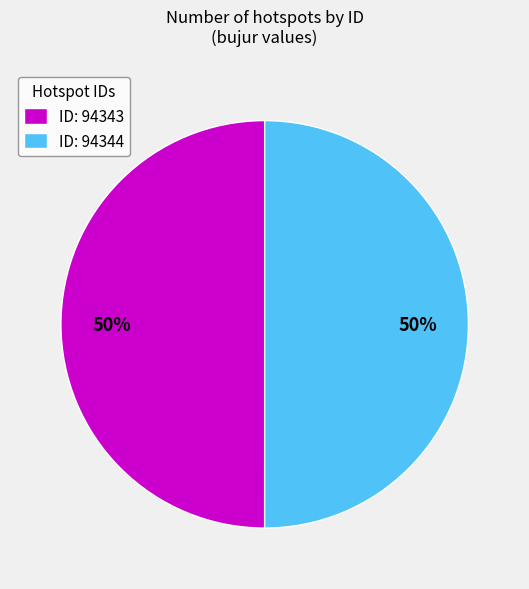

Is the sum of ID: 94344 and ID: 94343 greater than half?

Yes